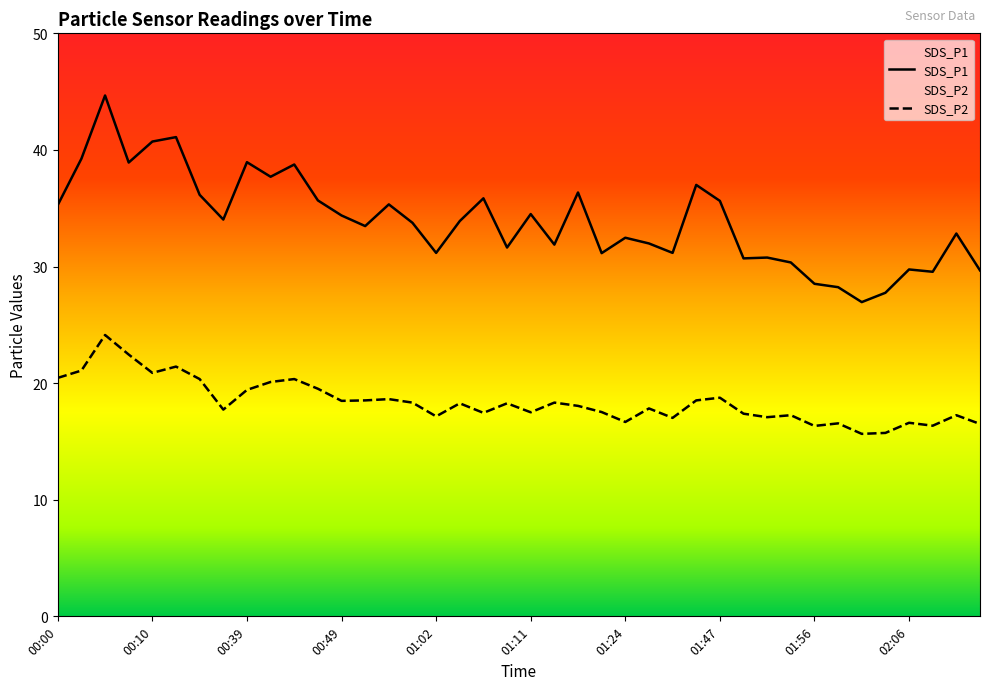

What is the average value of the SDS_P2 series?

18.4